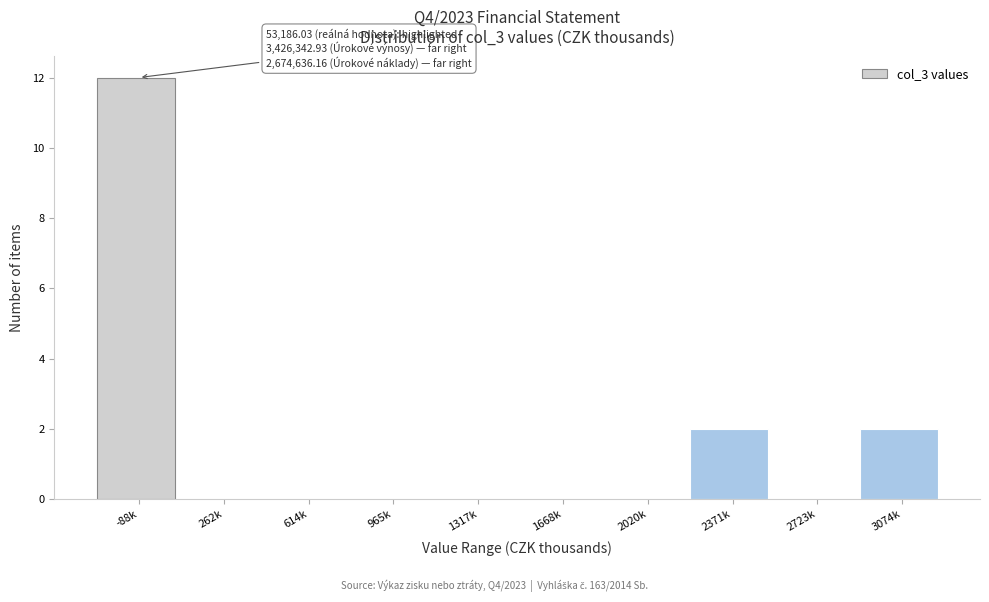

Reading left to right, what are all the values shown in this chart?

-88k=12	262k=0	614k=0	965k=0	1317k=0	1668k=0	2020k=0	2371k=2	2723k=0	3074k=2